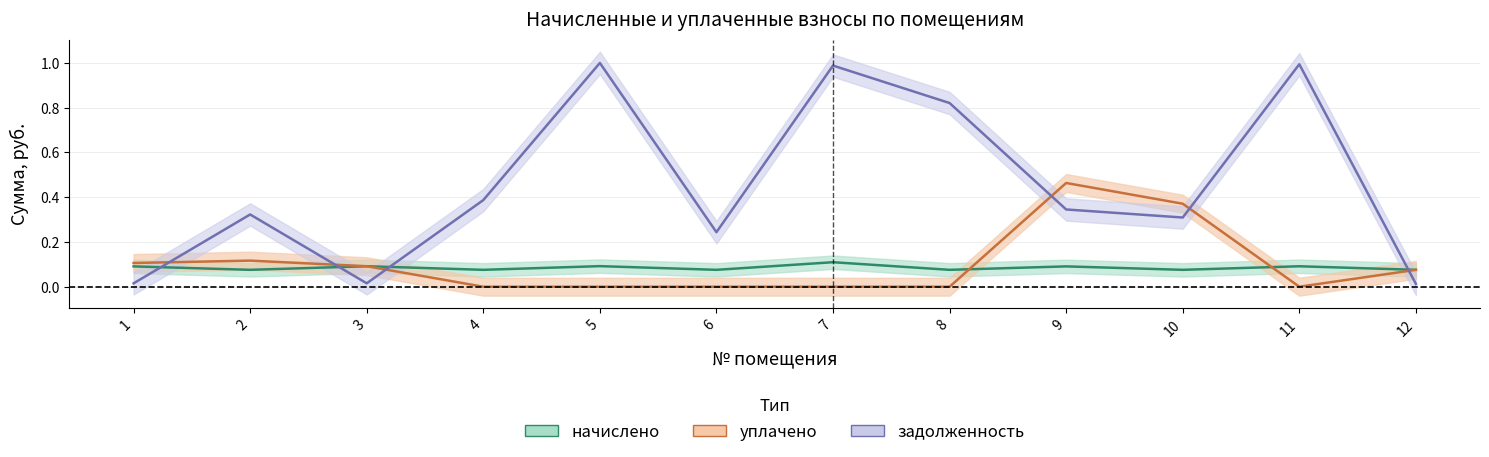

List the labels in order of уплачено value, smallest first.

4, 5, 6, 7, 8, 11, 12, 3, 1, 2, 10, 9